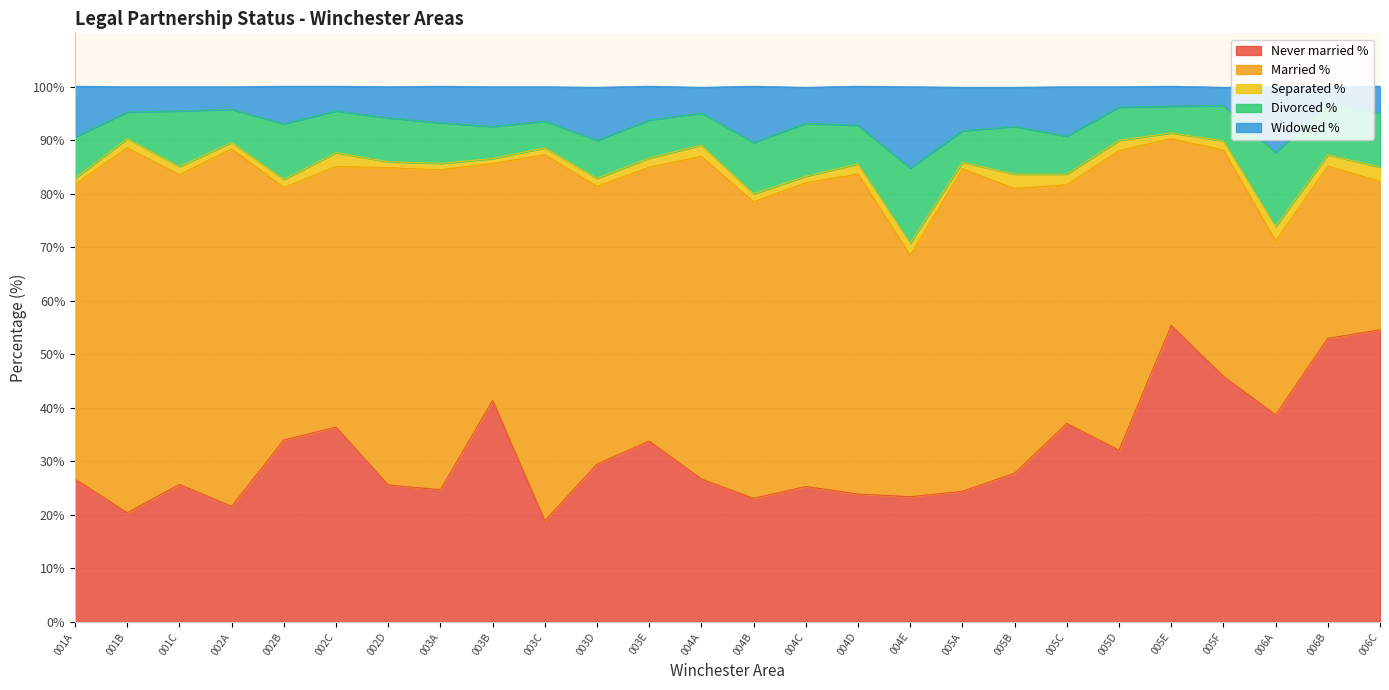

What is the sum of all Married % values?

1339.9